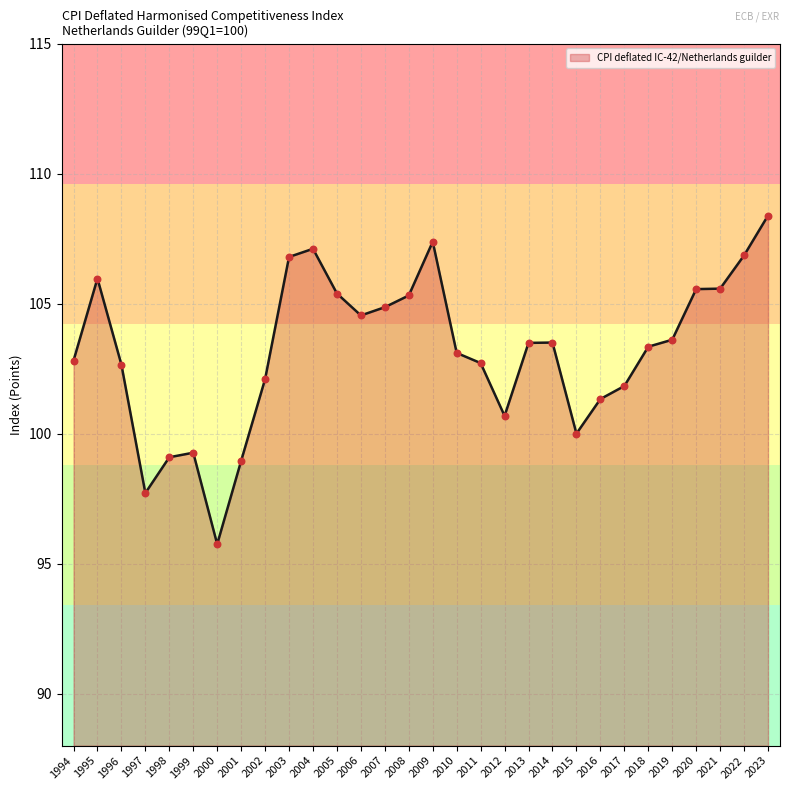

Between 2019 and 2015, which is larger?

2019